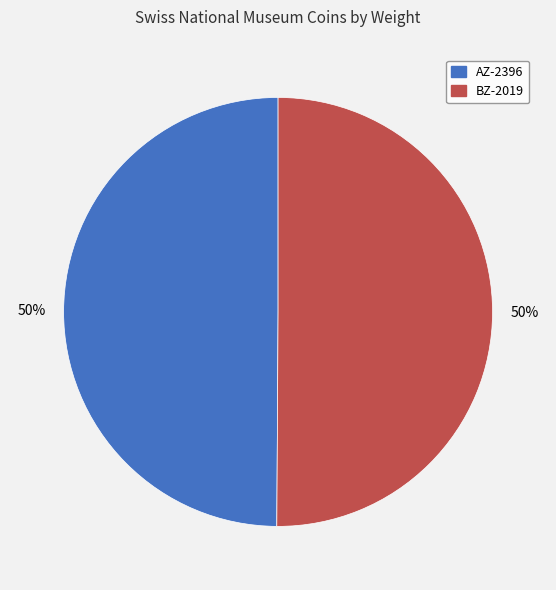

What is the ratio of the value at BZ-2019 to the value at AZ-2396?

1.0